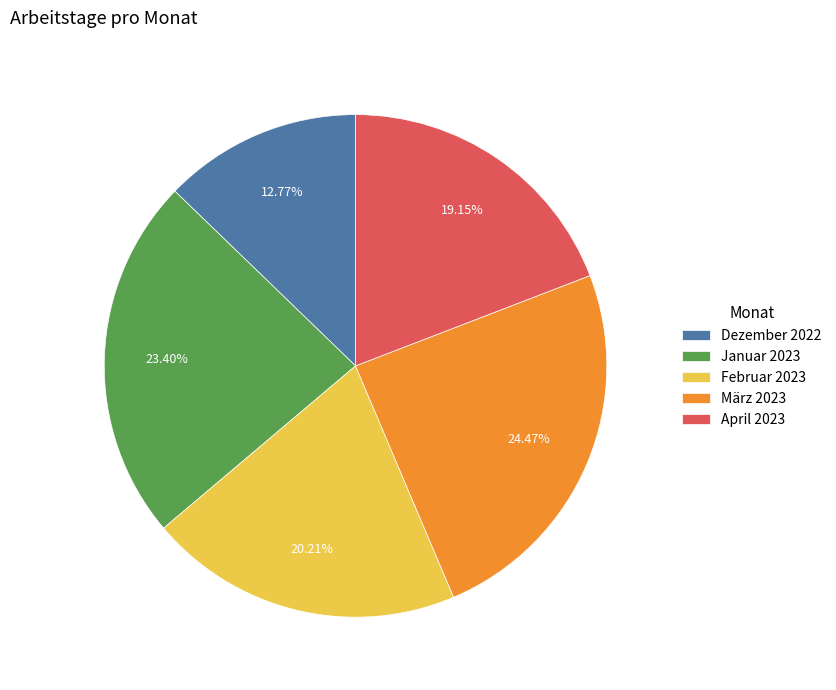

Which has a higher value, April 2023 or Februar 2023?

Februar 2023